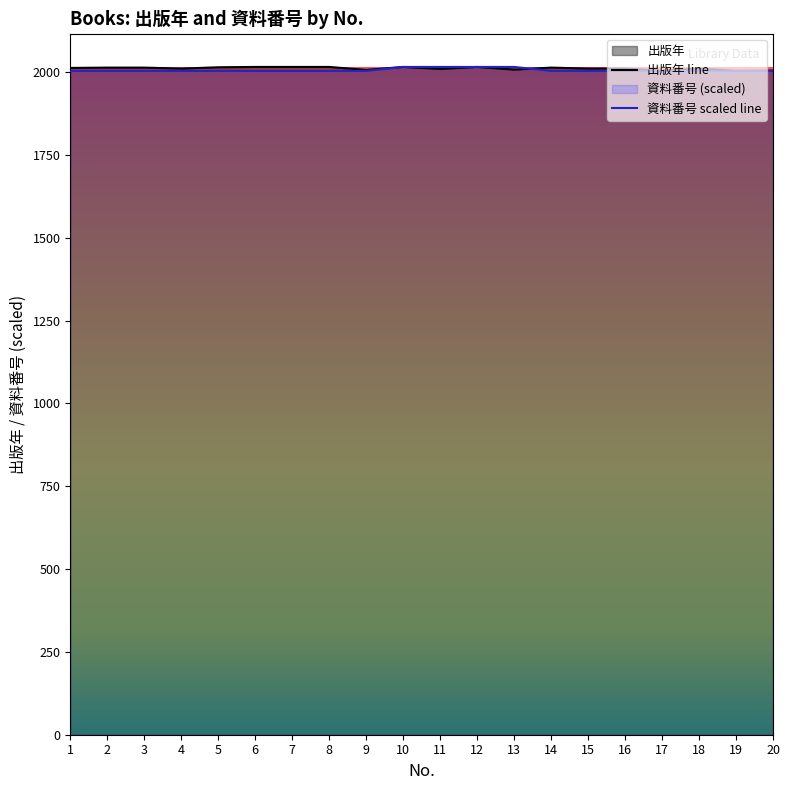

Is it true that 資料番号 equals 2004.0 at 19?

True